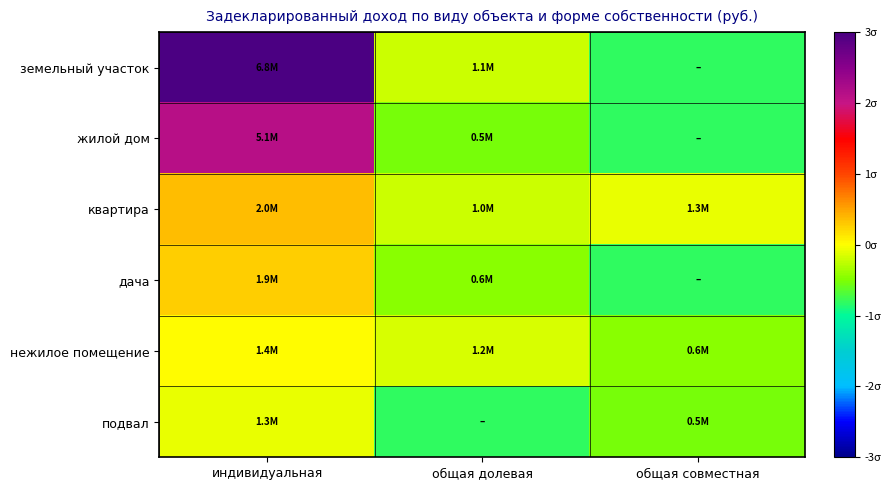

At how many categories does at least one series exceed 0?

1